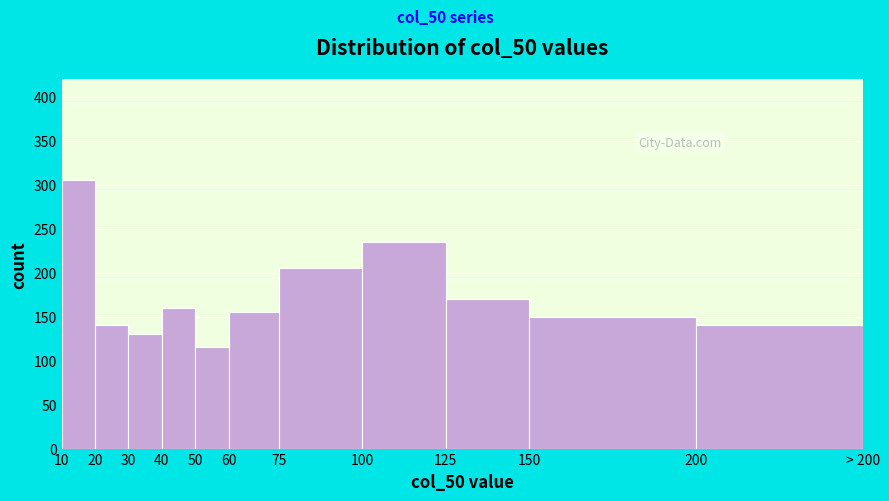

Reading right to left, extract all data points from this chart.

140	150	170	235	205	155	115	160	130	140	305